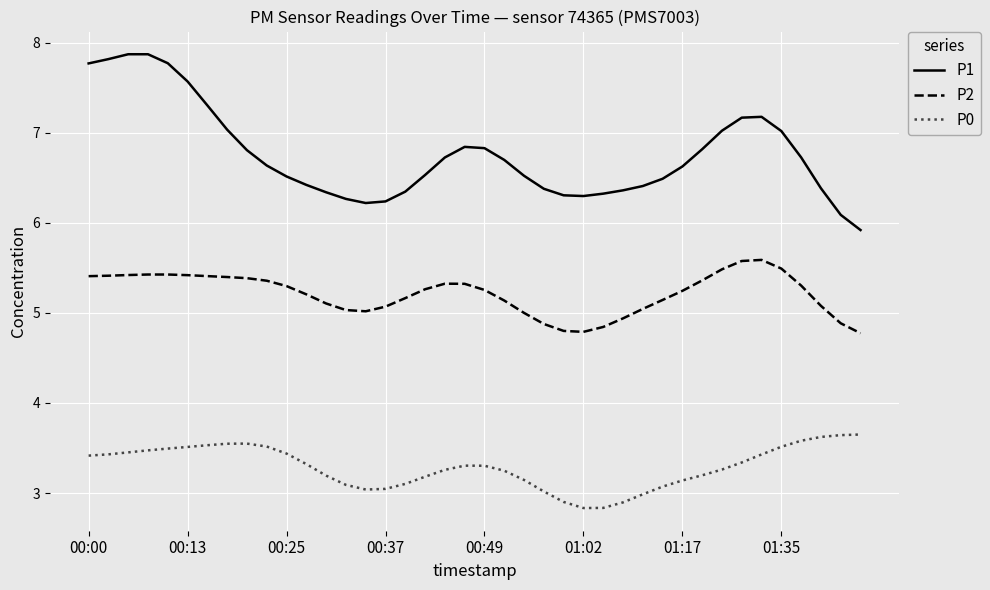

What is the lowest value of the P1 series?

5.9